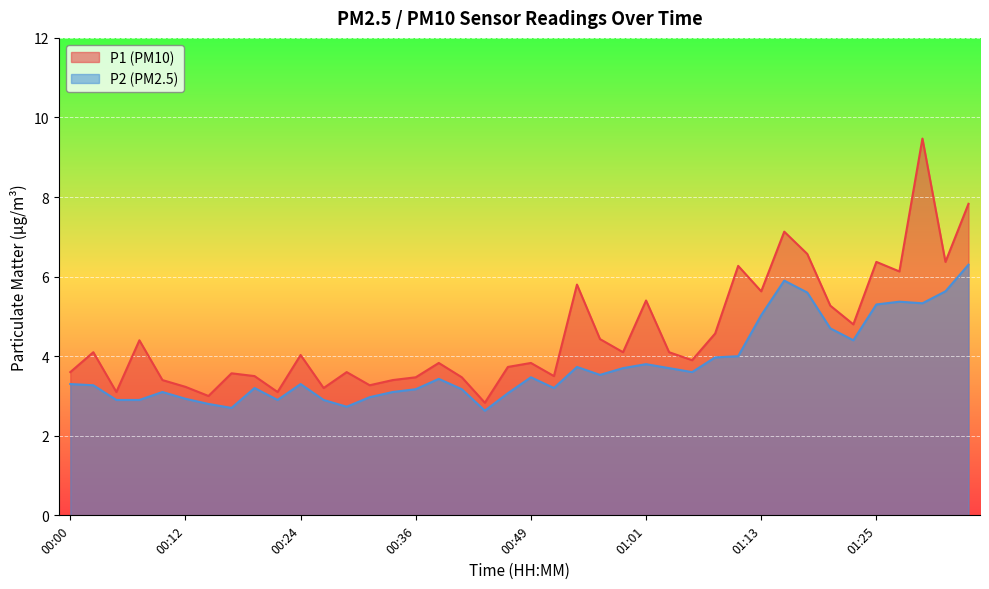

Reading left to right, what are all the values shown in this chart?

P1: 3.6	4.1	3.1	4.4	3.4	3.2	3.0	3.6	3.5	3.1	4.0	3.2	3.6	3.3	3.4	3.5	3.8	3.5	2.8	3.7	3.8	3.5	5.8	4.4	4.1	5.4	4.1	3.9	4.6	6.3	5.6	7.1	6.6	5.3	4.8	6.4	6.1	9.5	6.4	7.8
P2: 3.3	3.3	2.9	2.9	3.1	2.9	2.8	2.7	3.2	2.9	3.3	2.9	2.7	3.0	3.1	3.2	3.4	3.2	2.6	3.1	3.5	3.2	3.7	3.5	3.7	3.8	3.7	3.6	4.0	4.0	5.0	5.9	5.6	4.7	4.4	5.3	5.4	5.3	5.6	6.3